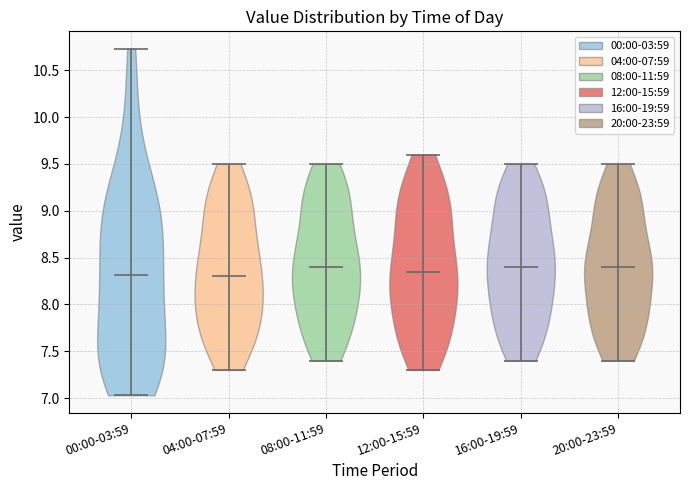

Reading left to right, read every violin against the y-axis: where its median line is, and the lowest and highest points it reaches. The values are not printed on the chart, so give them approximately, as read against the axis.

00:00-03:59: median line 8.30, lowest point 7.05, highest point 10.75
04:00-07:59: median line 8.30, lowest point 7.30, highest point 9.50
08:00-11:59: median line 8.40, lowest point 7.40, highest point 9.50
12:00-15:59: median line 8.35, lowest point 7.30, highest point 9.60
16:00-19:59: median line 8.40, lowest point 7.40, highest point 9.50
20:00-23:59: median line 8.40, lowest point 7.40, highest point 9.50